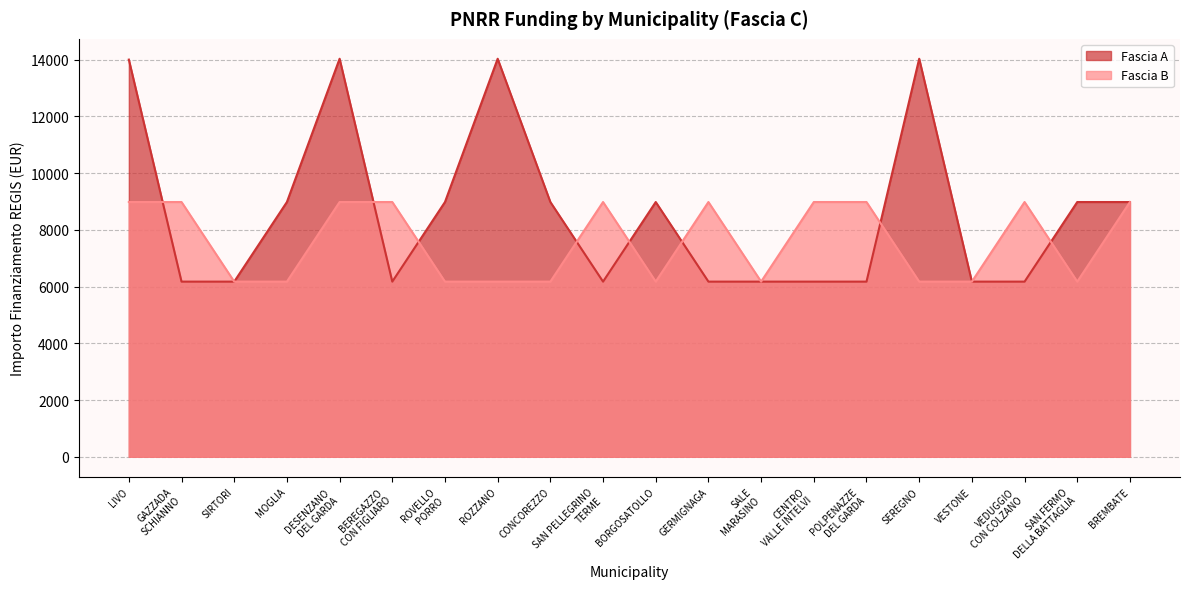

Which category has the highest value in the Fascia B series?

LIVO